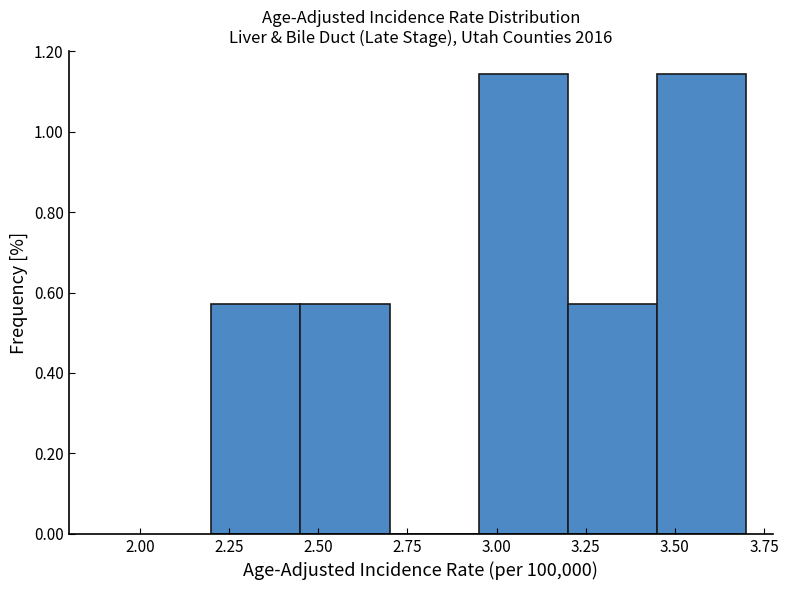

Reading left to right, list every bar in this chart as the range it spans on the x-axis followed by its height. The values are not printed on the chart, so give them approximately, as read against the axis.

2.20 to 2.45: 0.58
2.45 to 2.70: 0.58
2.70 to 2.95: 0
2.95 to 3.20: 1.14
3.20 to 3.45: 0.58
3.45 to 3.70: 1.14